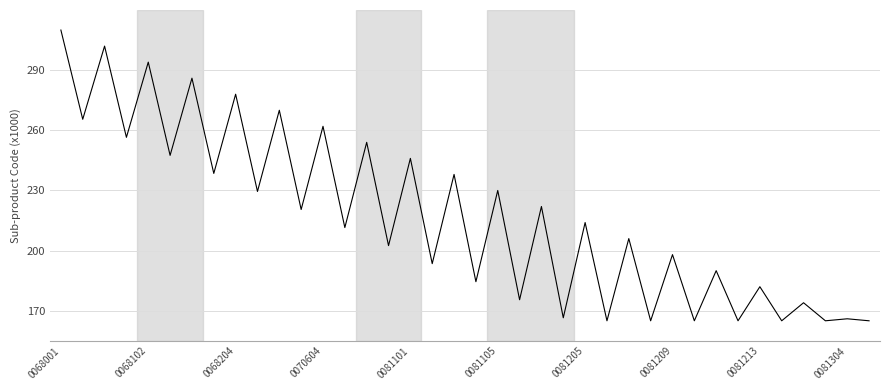

What is the difference between the maximum and second lowest values?

145.0